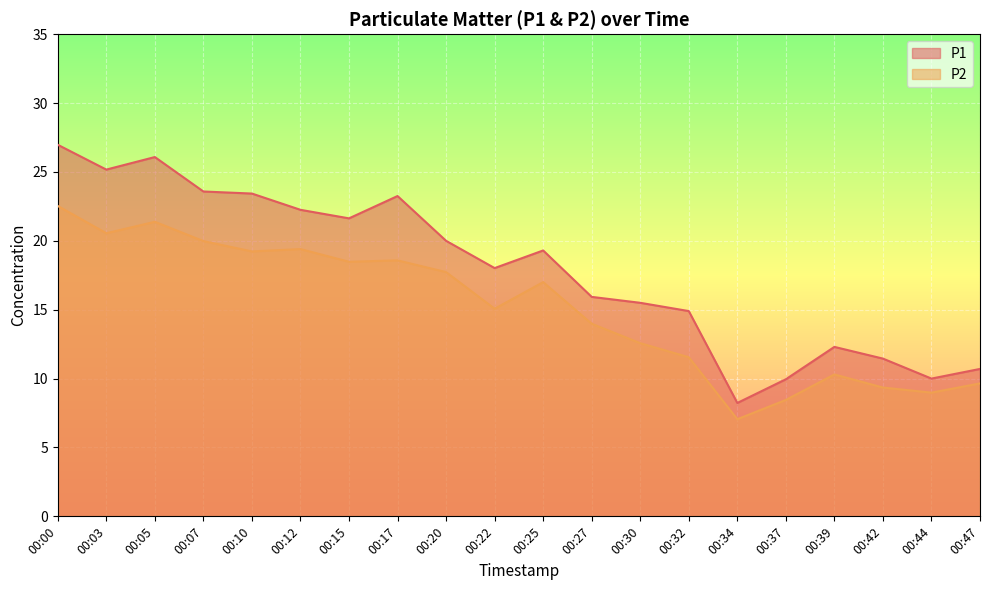

Reading left to right, transcribe all the data shown in this chart.

P1: 27.0	25.2	26.1	23.6	23.4	22.2	21.6	23.2	20.0	18.0	19.3	15.9	15.5	14.9	8.2	9.9	12.3	11.4	10.0	10.7
P2: 22.5	20.6	21.4	20.0	19.2	19.4	18.5	18.6	17.7	15.1	17.0	14.0	12.6	11.6	7.0	8.4	10.3	9.3	9.0	9.7